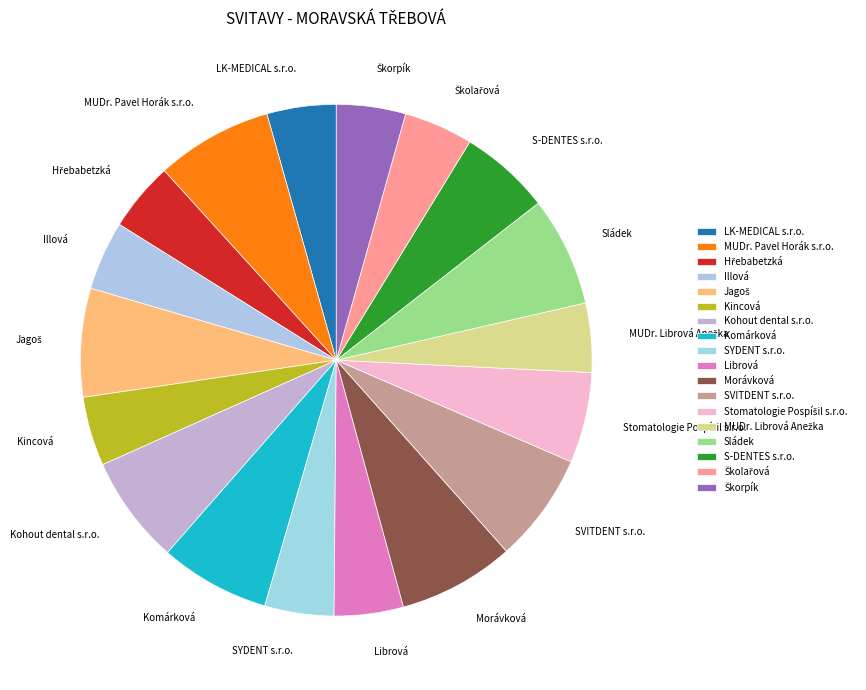

Is there a majority slice in this chart?

No